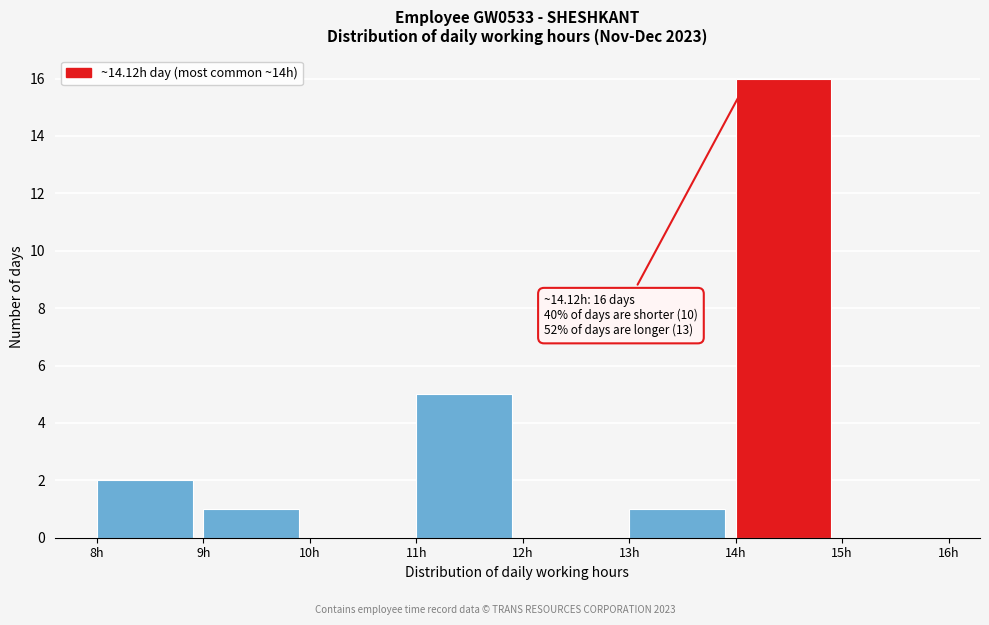

Over which range of the x-axis is the bar tallest?

14 to 15